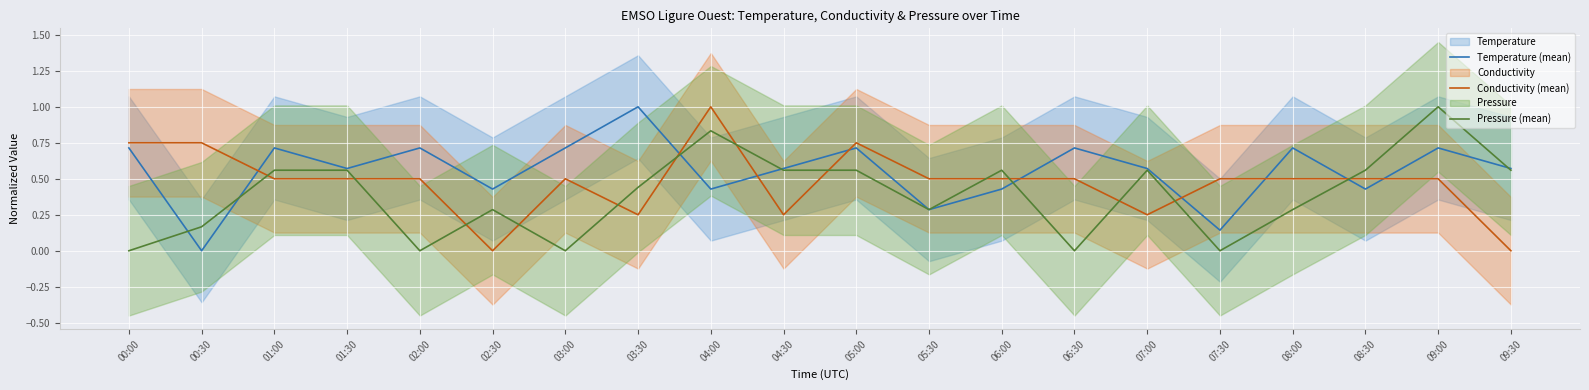

Where is the first local maximum for Temperature (mean)?

01:00